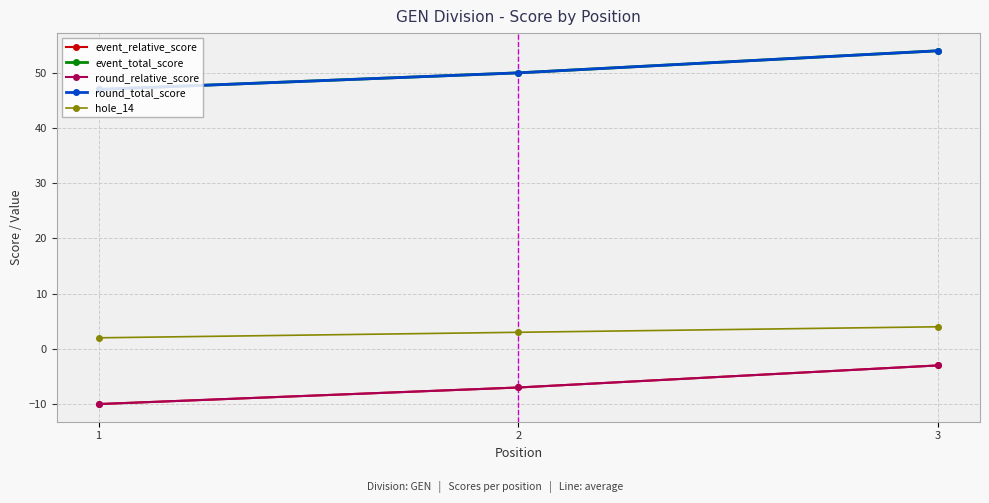

Is this an area chart (filled region under the line)?

No